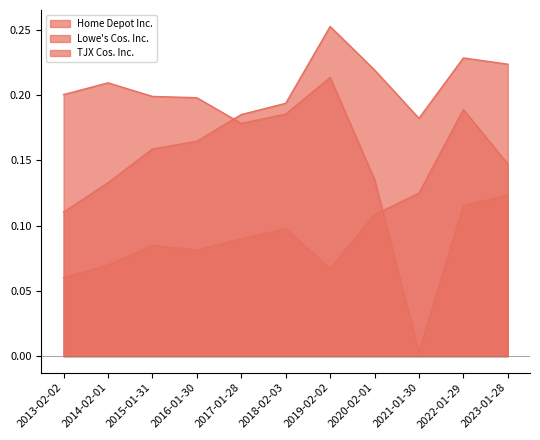

What is the value of the TJX Cos. Inc. point at the 10th from the left?

0.1